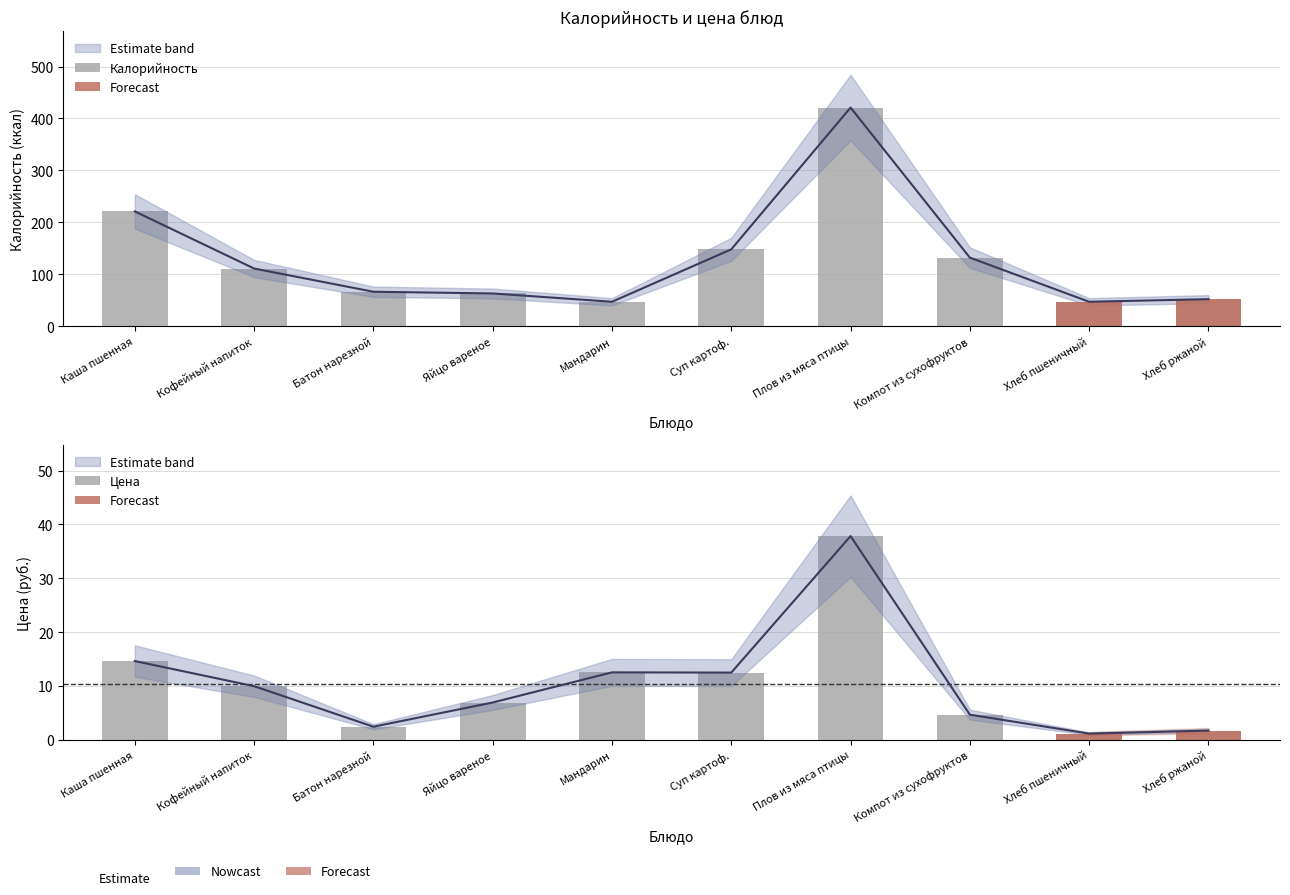

Which category has the highest value in the Калорийность series?

Плов из мяса птицы